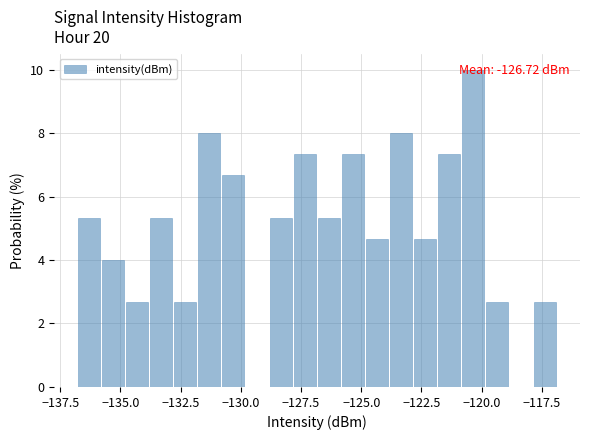

Around what value on the x-axis is the tallest bar? Give the approximate position of its centre, as read against the axis.

-120.5